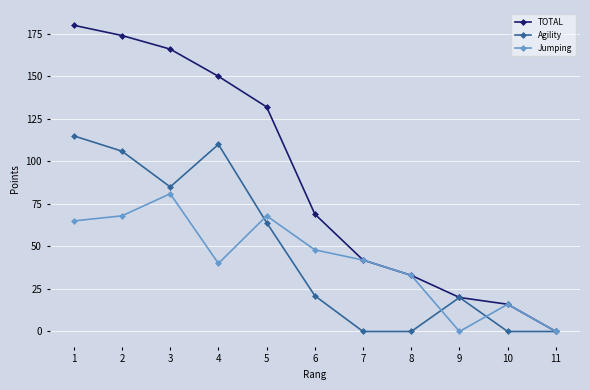

True or false: Jumping has a value of 68 at 5.

True